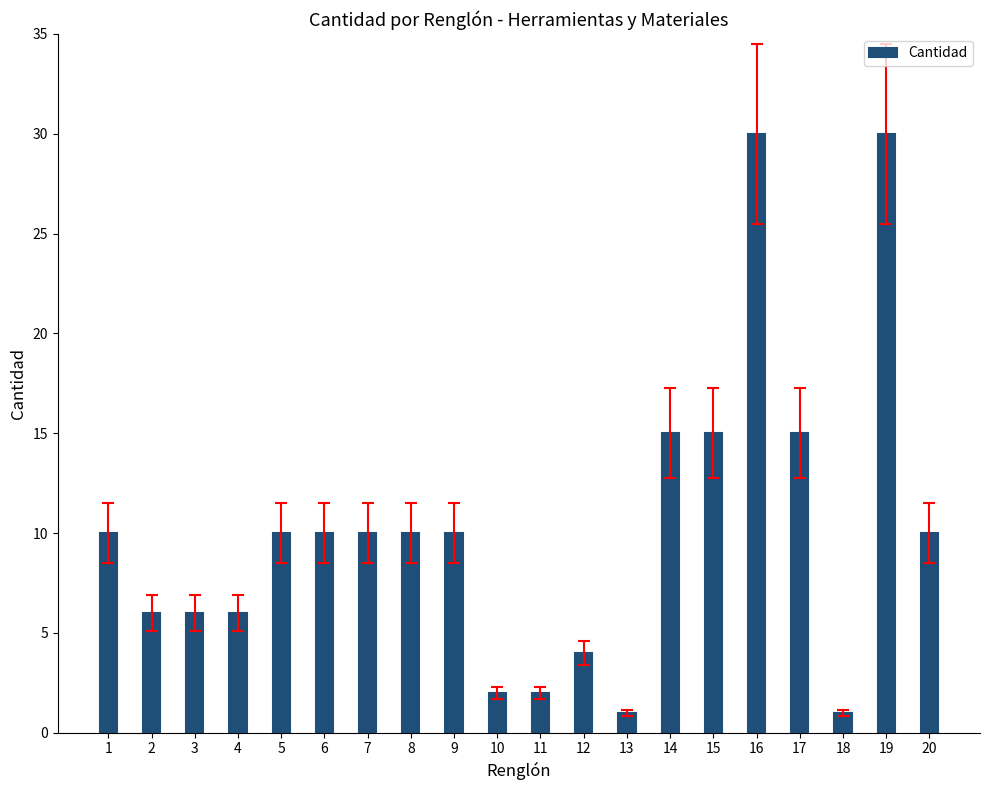

What is the change in value from 16 to 18?

-29